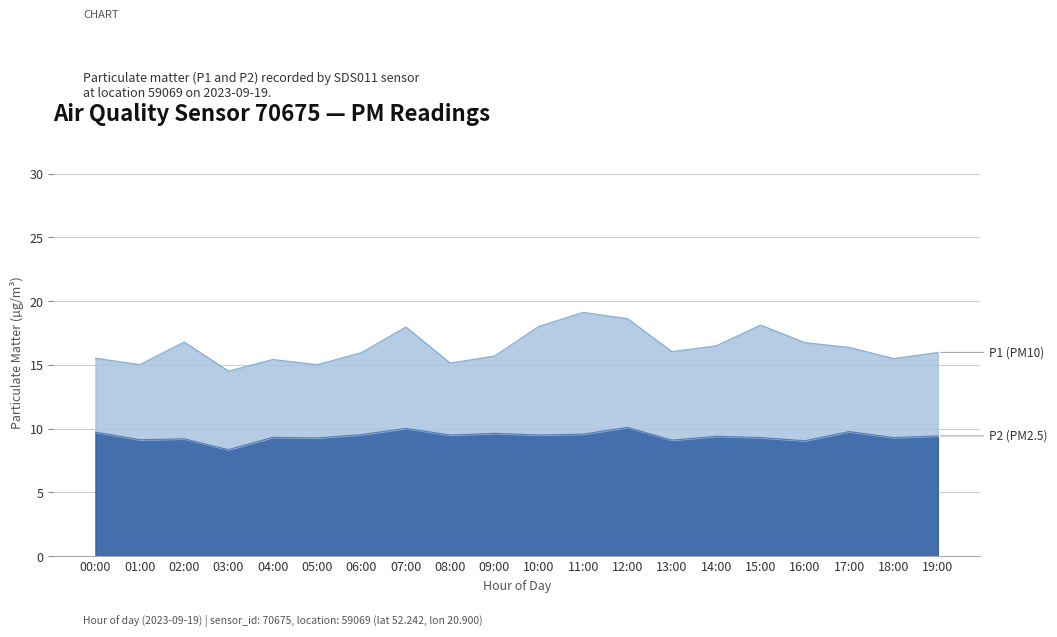

At which category does P1 reach its first local valley?

01:00